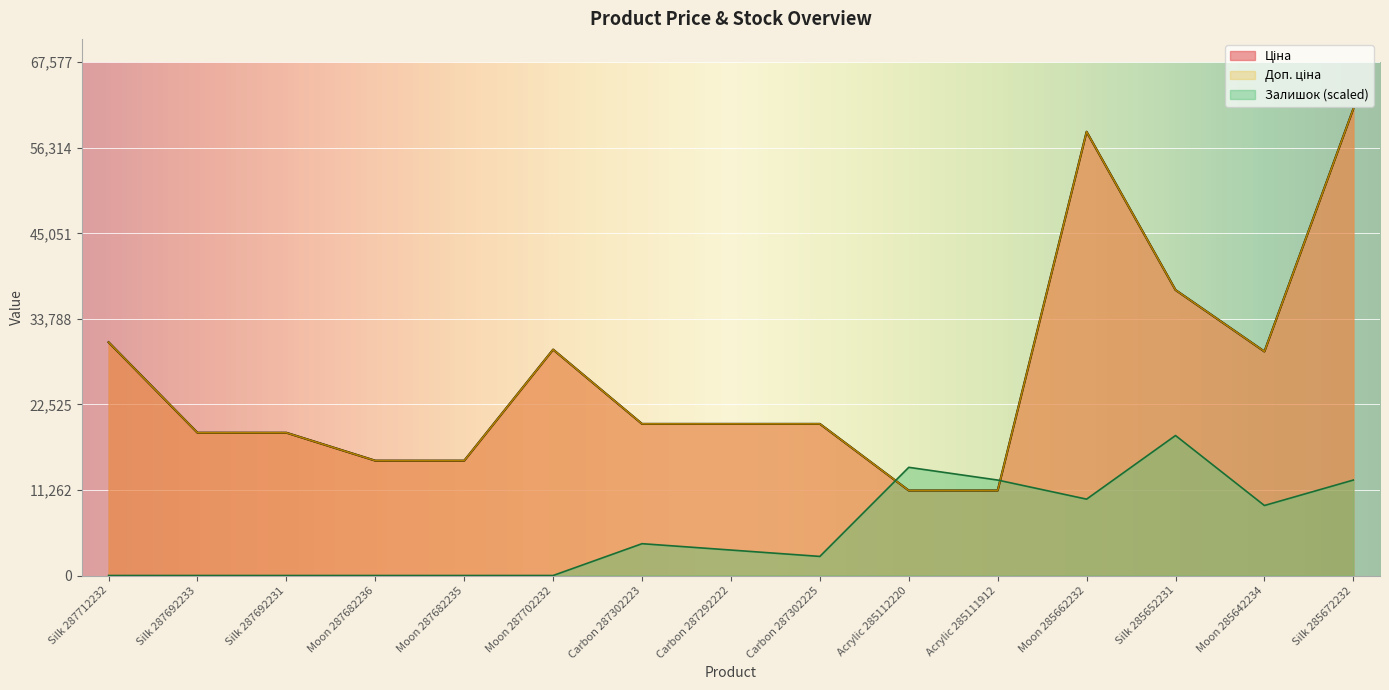

Count the number of data series in this chart.

3